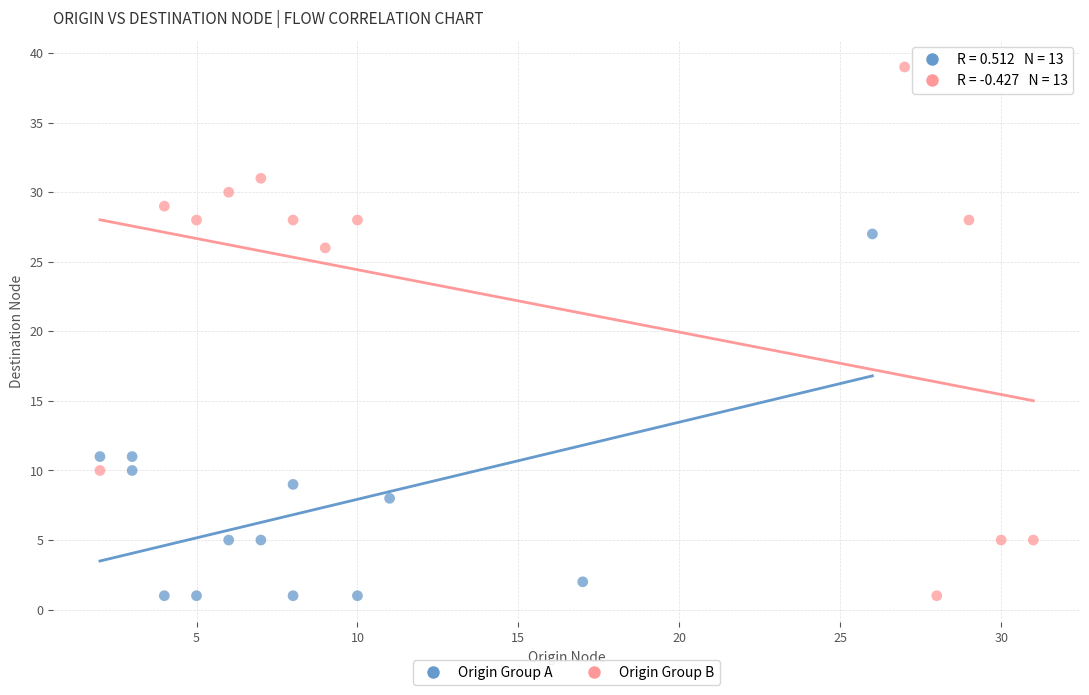

Which series has the largest Y range (max minus min)?

Origin Group B